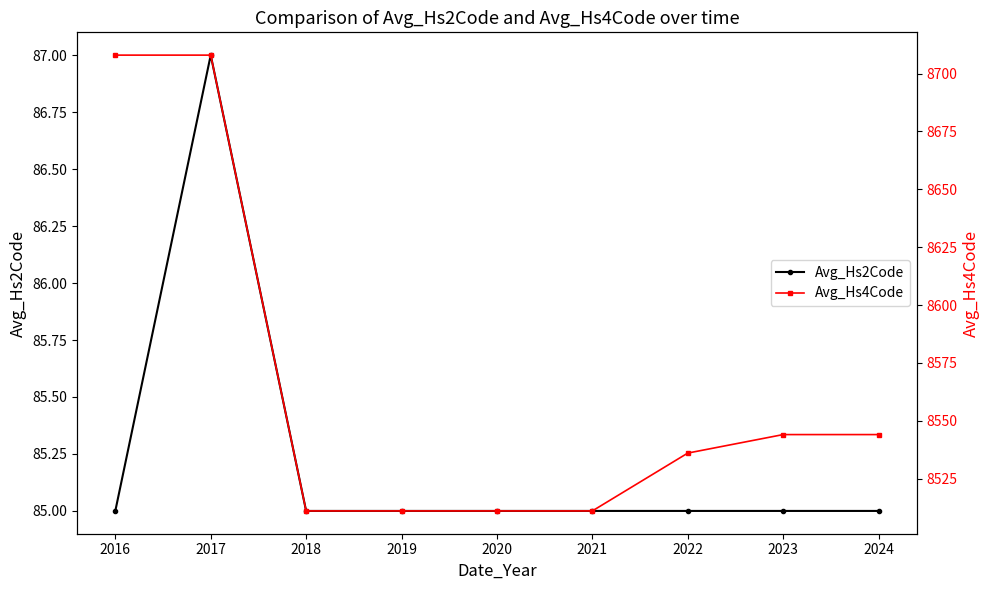

What is the value of the Avg_Hs4Code point at the 4th from the left?

8511